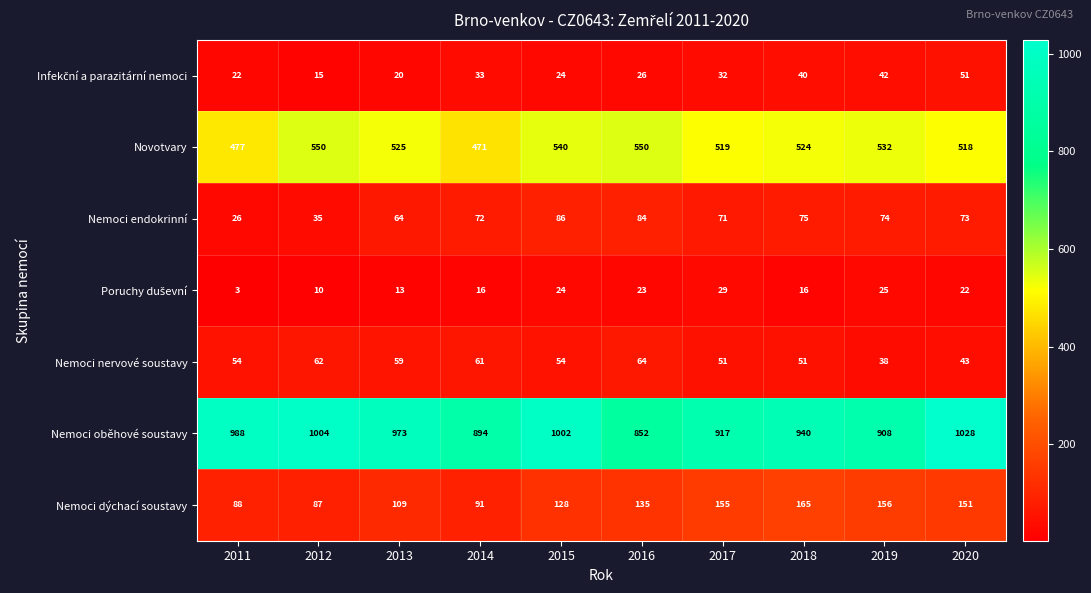

The Nemoci nervové soustavy series shows 54 at 2011. True or false?

True